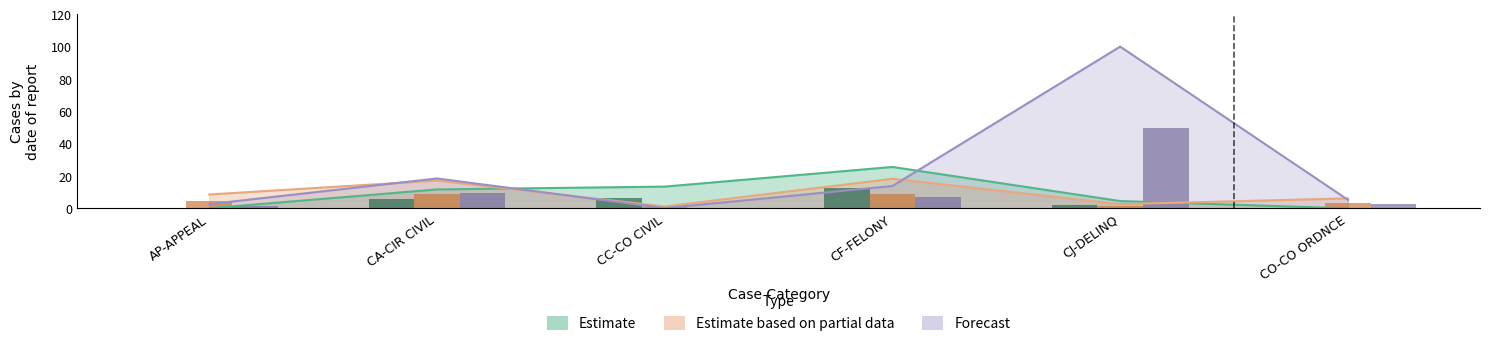

Which series has the largest total across all categories?

Forecast